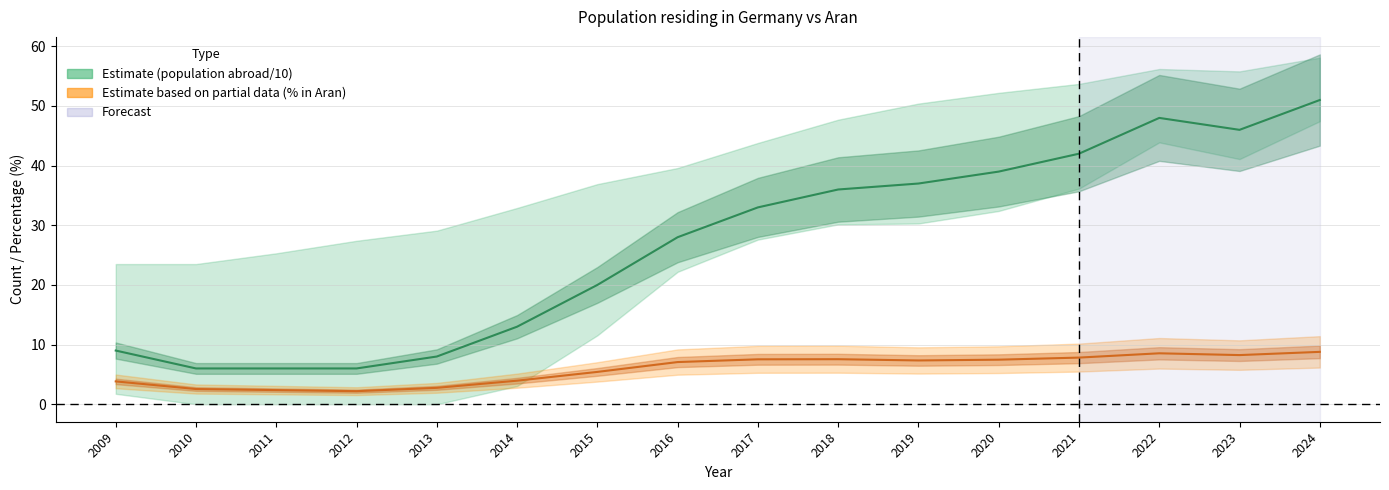

How many values in the % in selected place series are below 7?

7